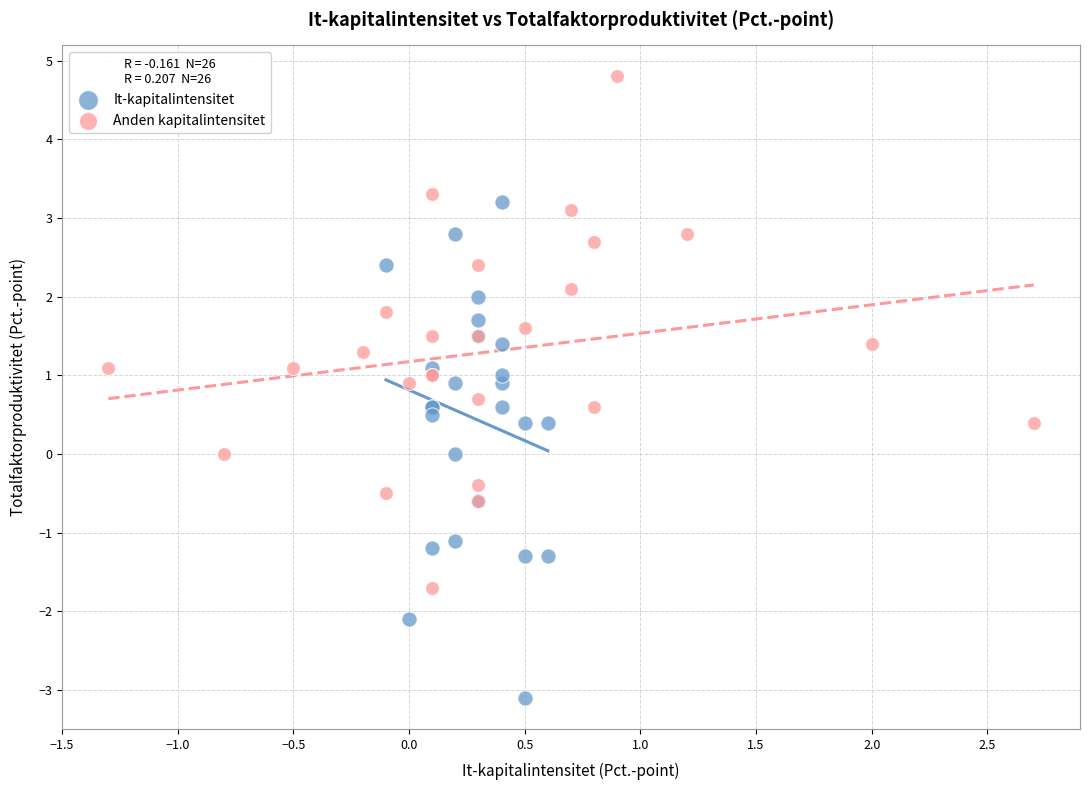

Which series reaches the maximum Y coordinate?

Anden kapitalintensitet